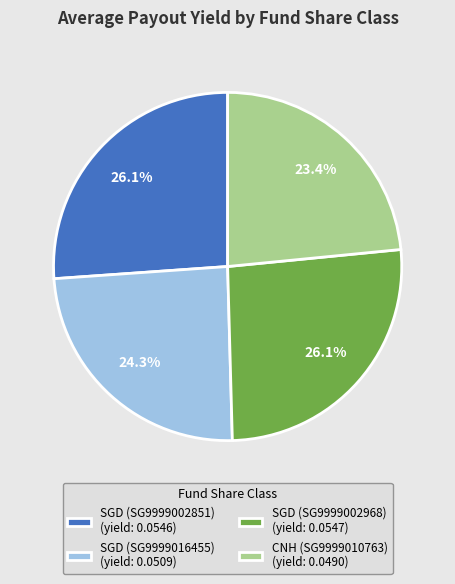

Is it true that SGD (SG9999002968) is 26% of the pie?

True